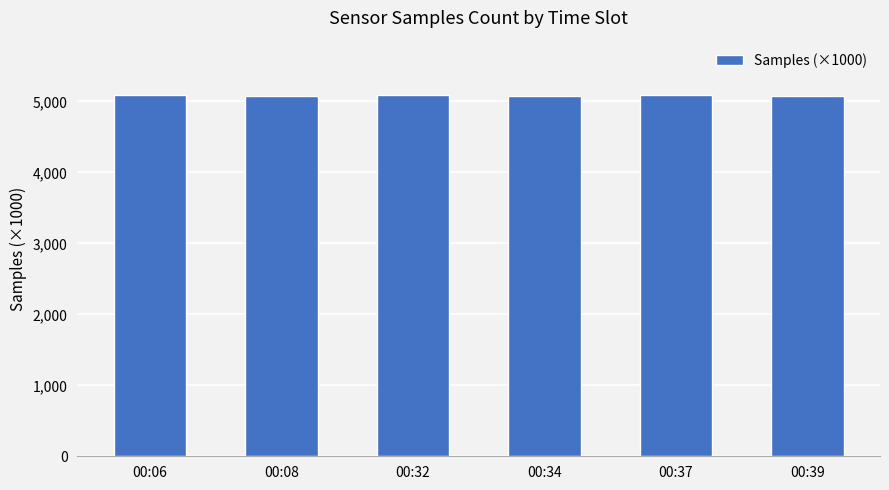

How many bars are there in total?

6